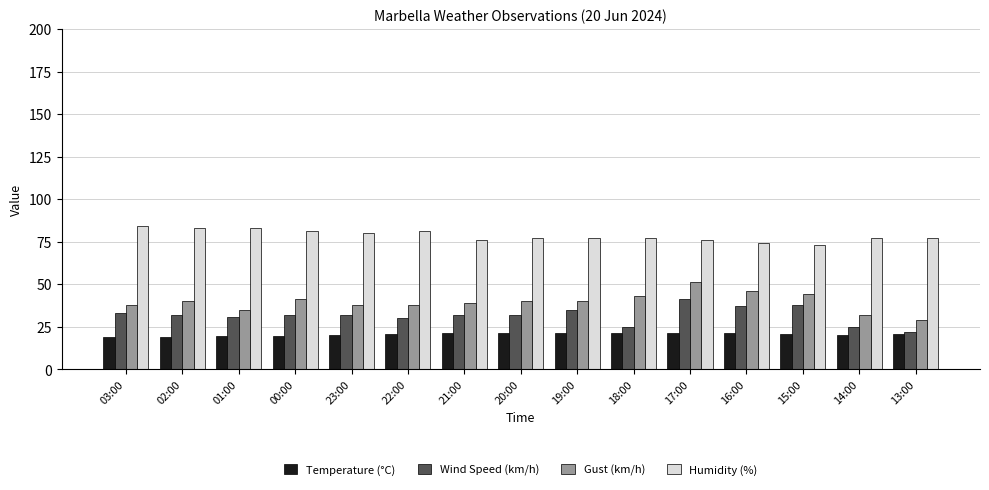

Is the value of Wind Speed (km/h) at 13:00 greater than the value of Humidity (%) at 01:00?

No